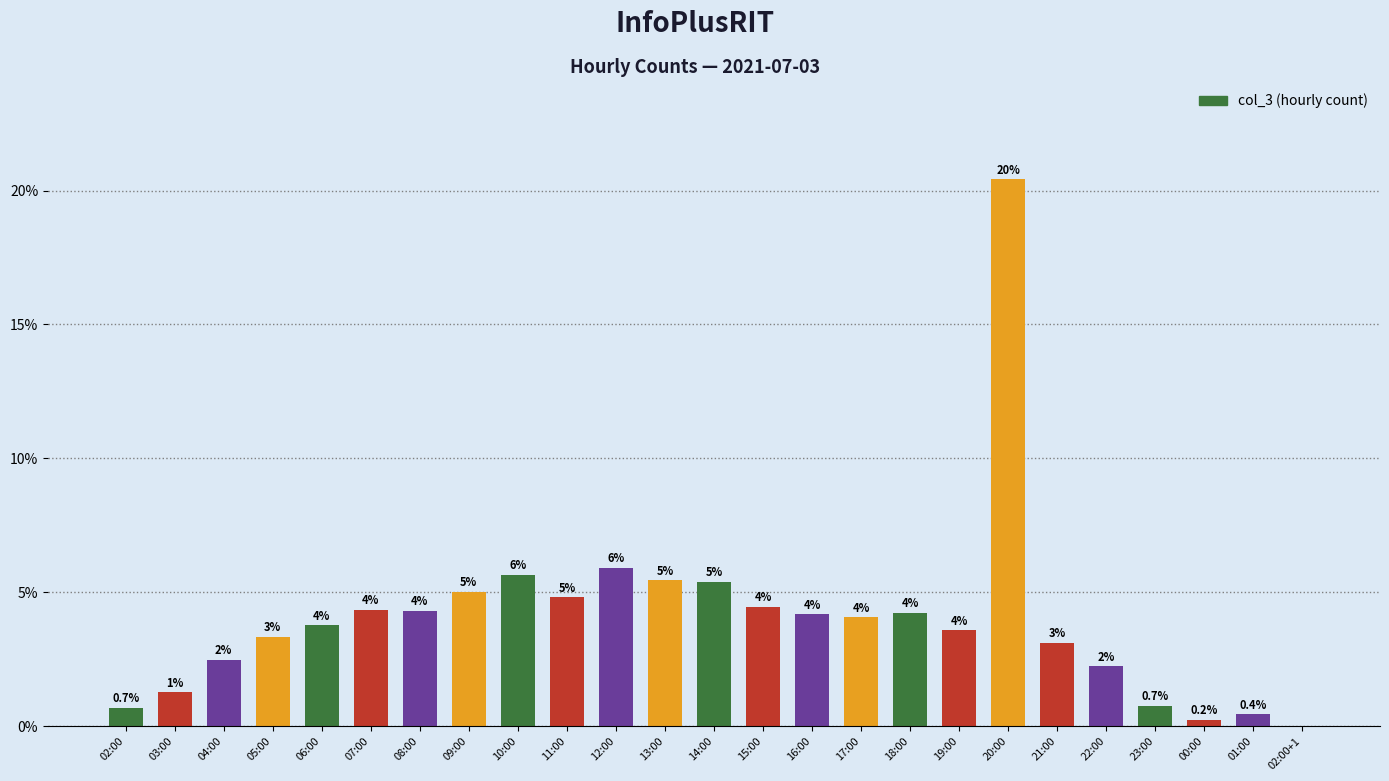

What is the average value?

4.0